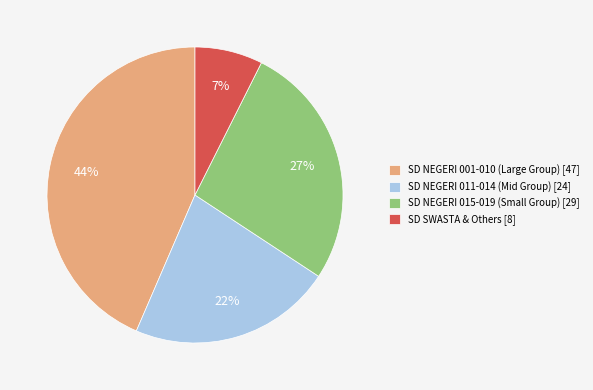

Rank the categories by value from highest to lowest.

SD NEGERI 001-010 (Large Group) [47], SD NEGERI 015-019 (Small Group) [29], SD NEGERI 011-014 (Mid Group) [24], SD SWASTA & Others [8]